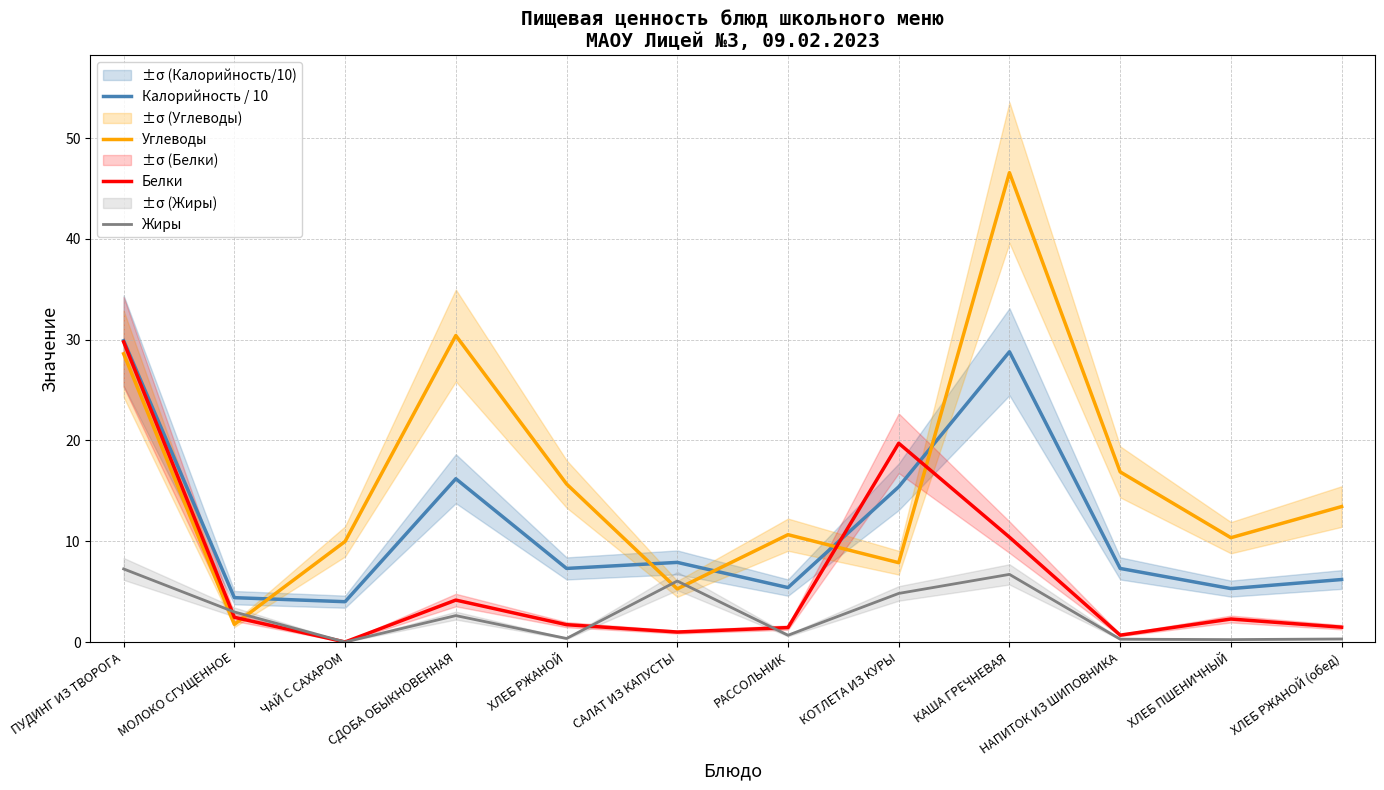

Rank the series by their average value, from lowest to highest.

Жиры, Белки, Калорийность / 10, Углеводы